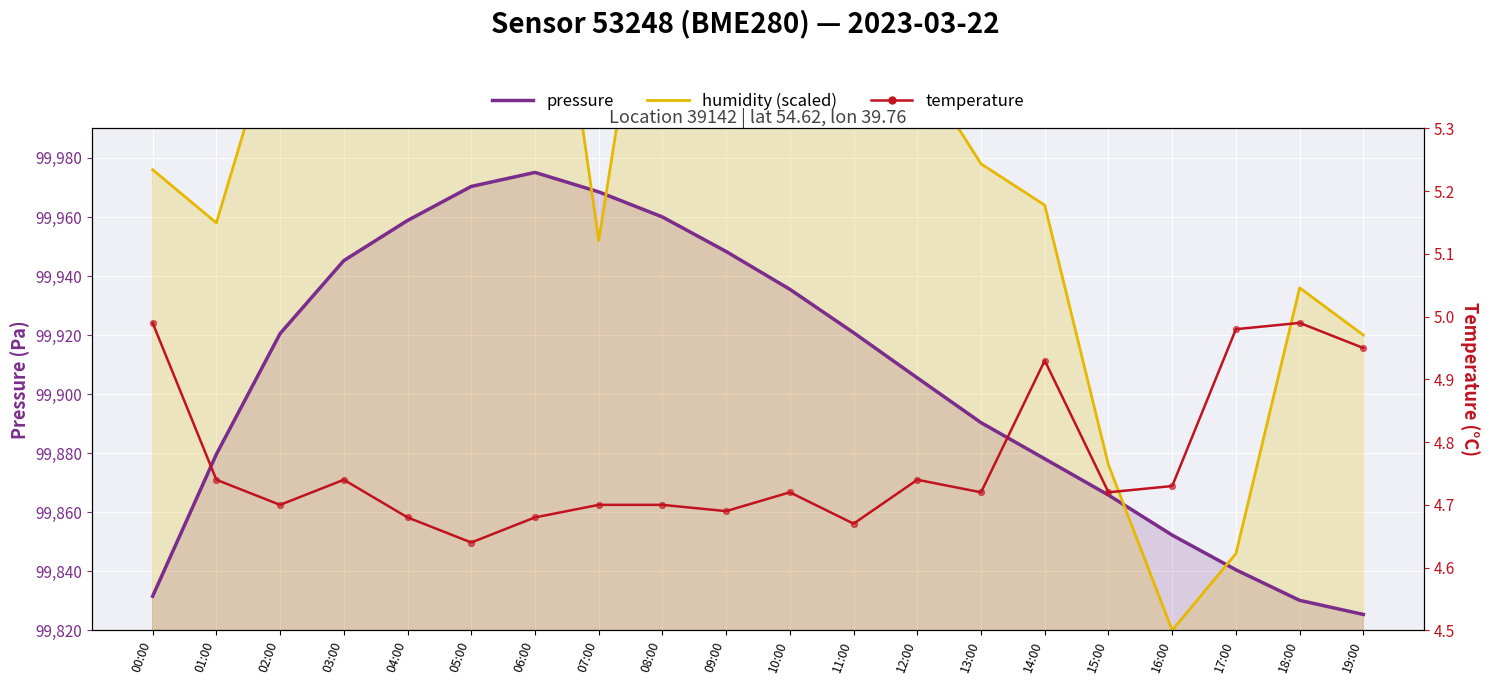

Is the value of temperature at 06:00 greater than the value of pressure at 17:00?

No